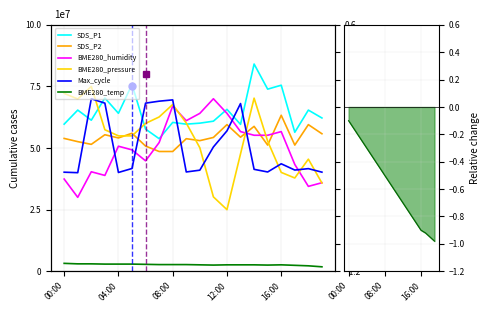

True or false: BME280_humidity and BME280_temp intersect in this chart.

False